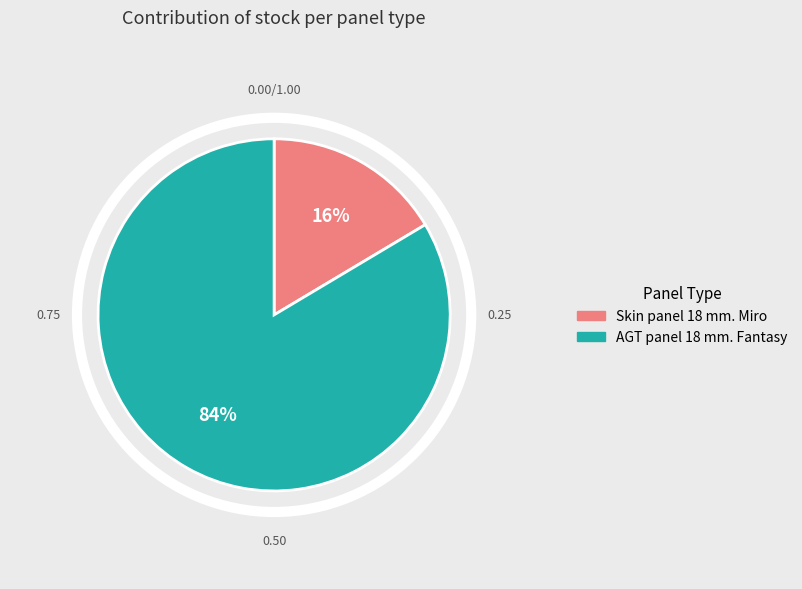

Count the number of slices in the pie.

2